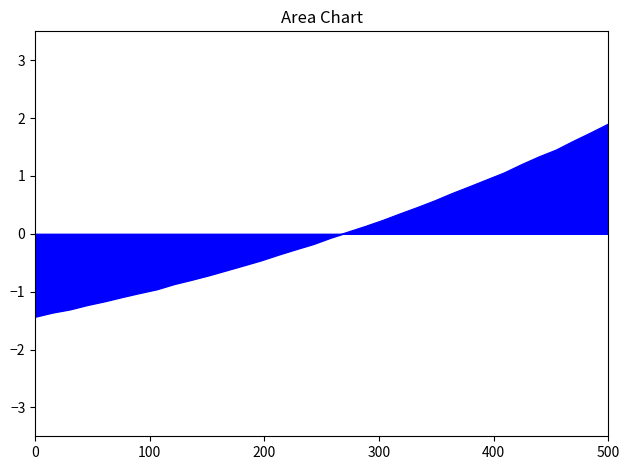

What is the maximum value shown in the chart?

1.9